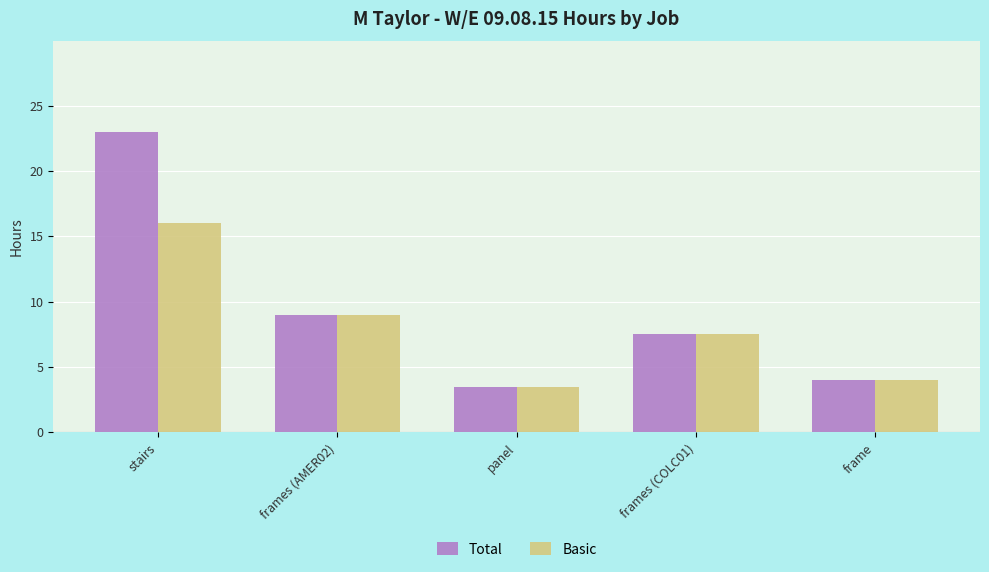

Which series has the widest spread of values?

Total